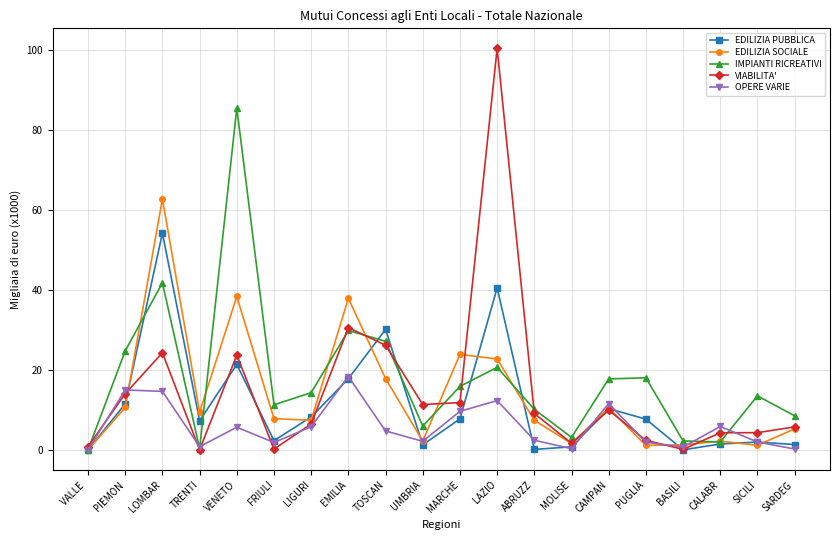

How many values in the OPERE VARIE series exceed 4?

10